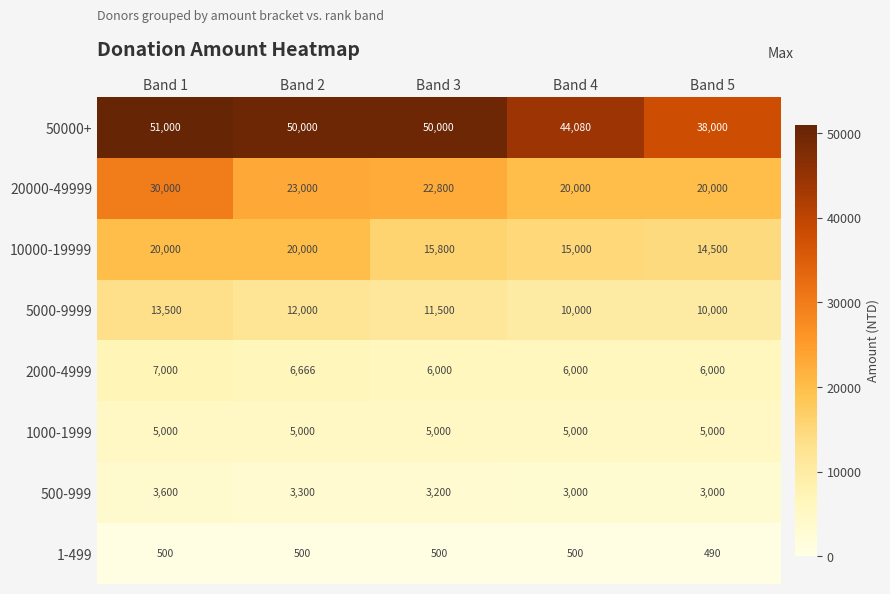

Rank the series by their maximum value, from highest to lowest.

50000+, 20000-49999, 10000-19999, 5000-9999, 2000-4999, 1000-1999, 500-999, 1-499